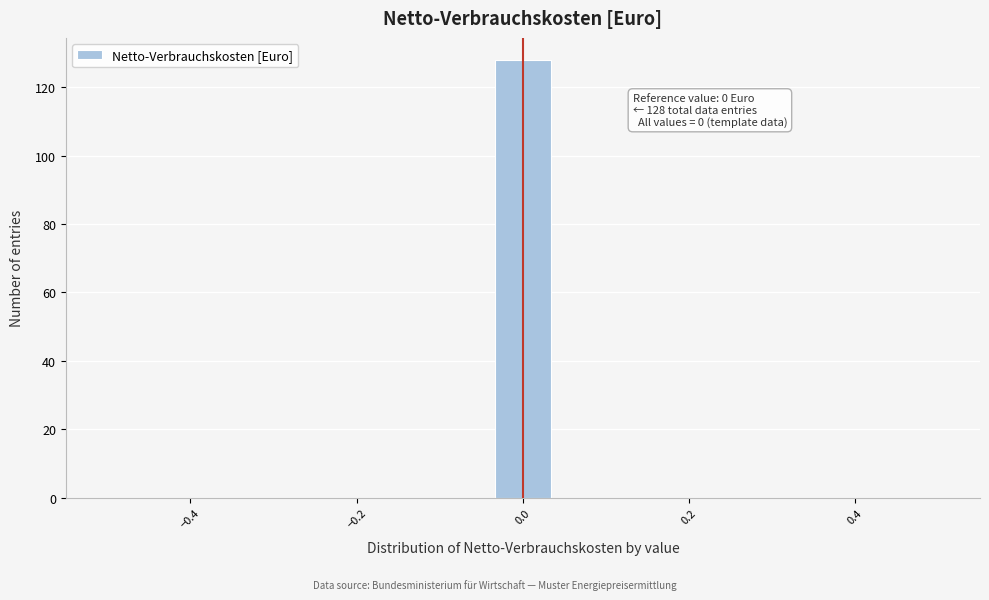

Read against the x-axis, roughly where is the centre of the tallest bar?

0.00